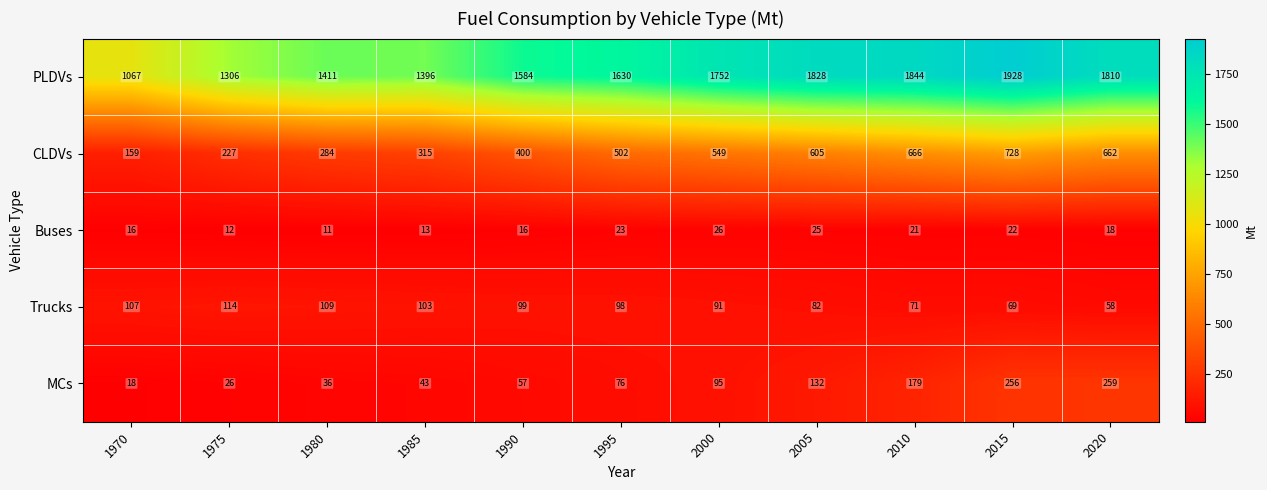

Which series changed the most between 1995 and 2005?

PLDVs